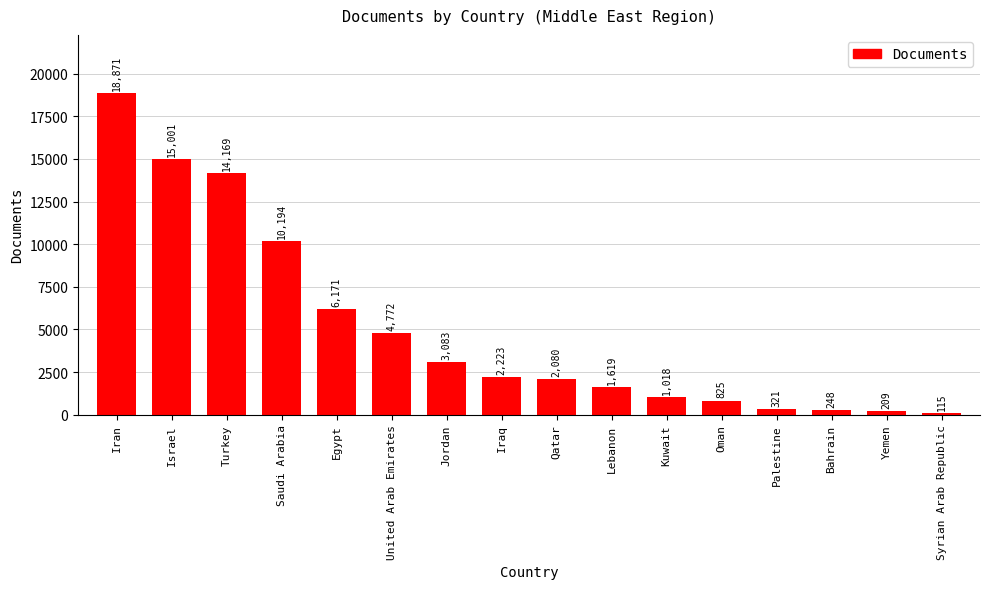

Approximately how many times larger is the value at Qatar compared to Israel?

0.1